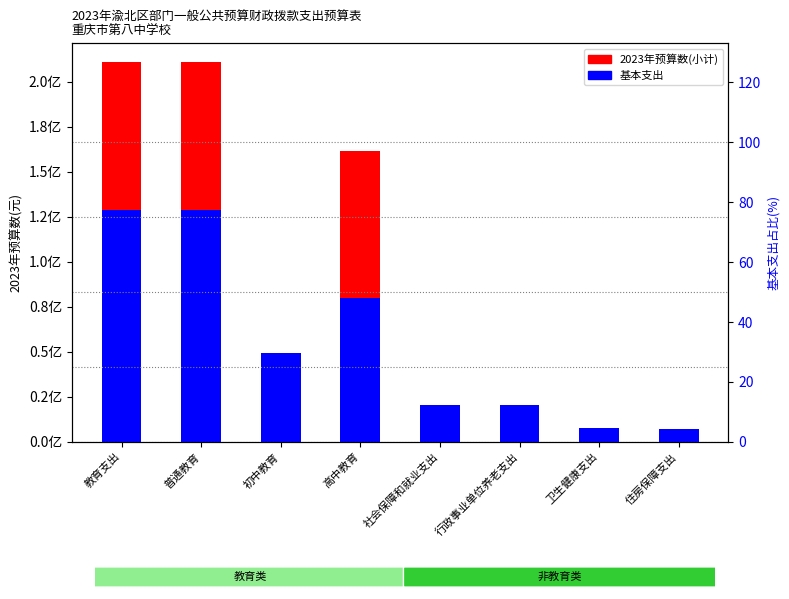

How many bars are there in total?

16